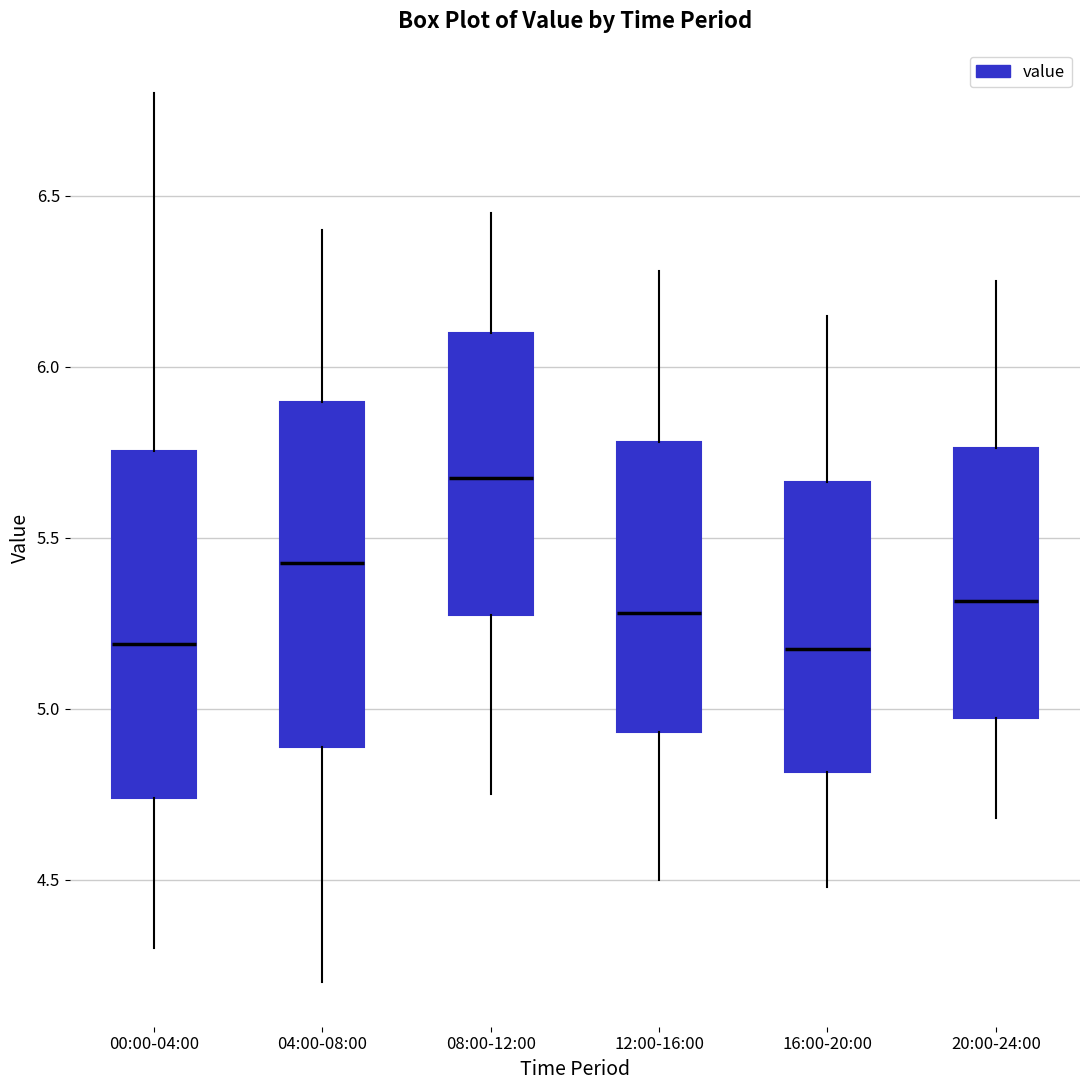

Reading left to right, transcribe this box plot: for each box, give where its median line is, the range the box spans, and where its two whiskers end, as read against the y-axis. The values are not printed on the chart, so give them approximately, as read against the axis.

00:00-04:00: median 5.20, box 4.75 to 5.75, whiskers 4.30 to 6.80
04:00-08:00: median 5.45, box 4.90 to 5.90, whiskers 4.20 to 6.40
08:00-12:00: median 5.70, box 5.30 to 6.10, whiskers 4.75 to 6.45
12:00-16:00: median 5.30, box 4.95 to 5.80, whiskers 4.50 to 6.30
16:00-20:00: median 5.20, box 4.80 to 5.65, whiskers 4.50 to 6.15
20:00-24:00: median 5.30, box 4.95 to 5.75, whiskers 4.70 to 6.25